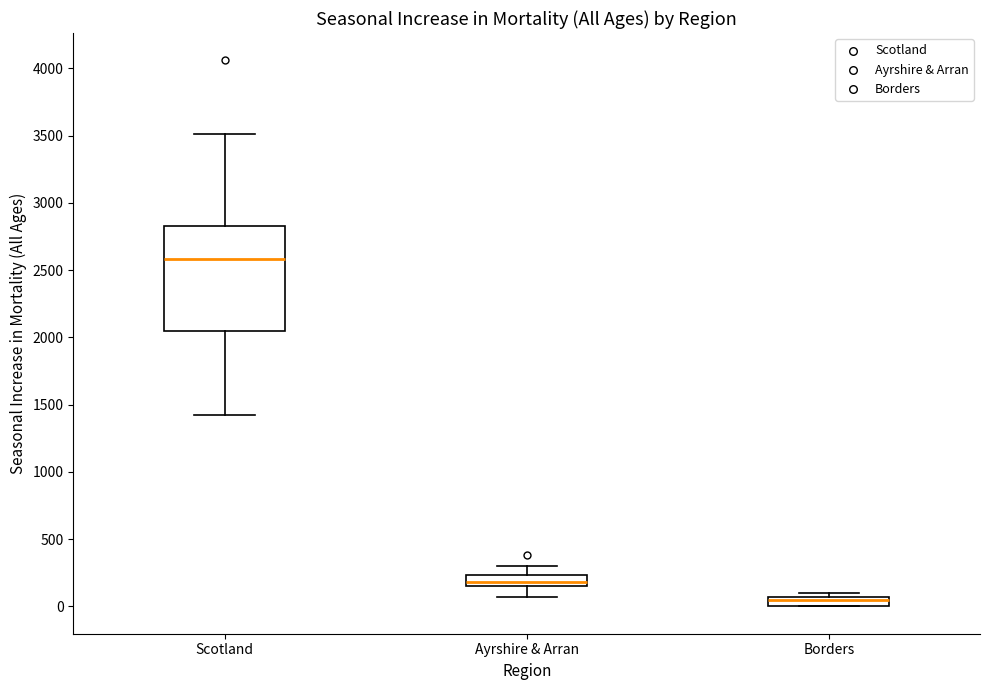

Where is the upper edge of the box for Borders on the y-axis? The values are not printed on the chart, so give them approximately, as read against the axis.

50